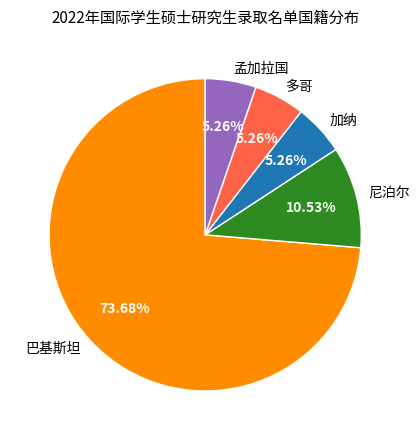

Is there any slice that represents more than half of the pie?

Yes